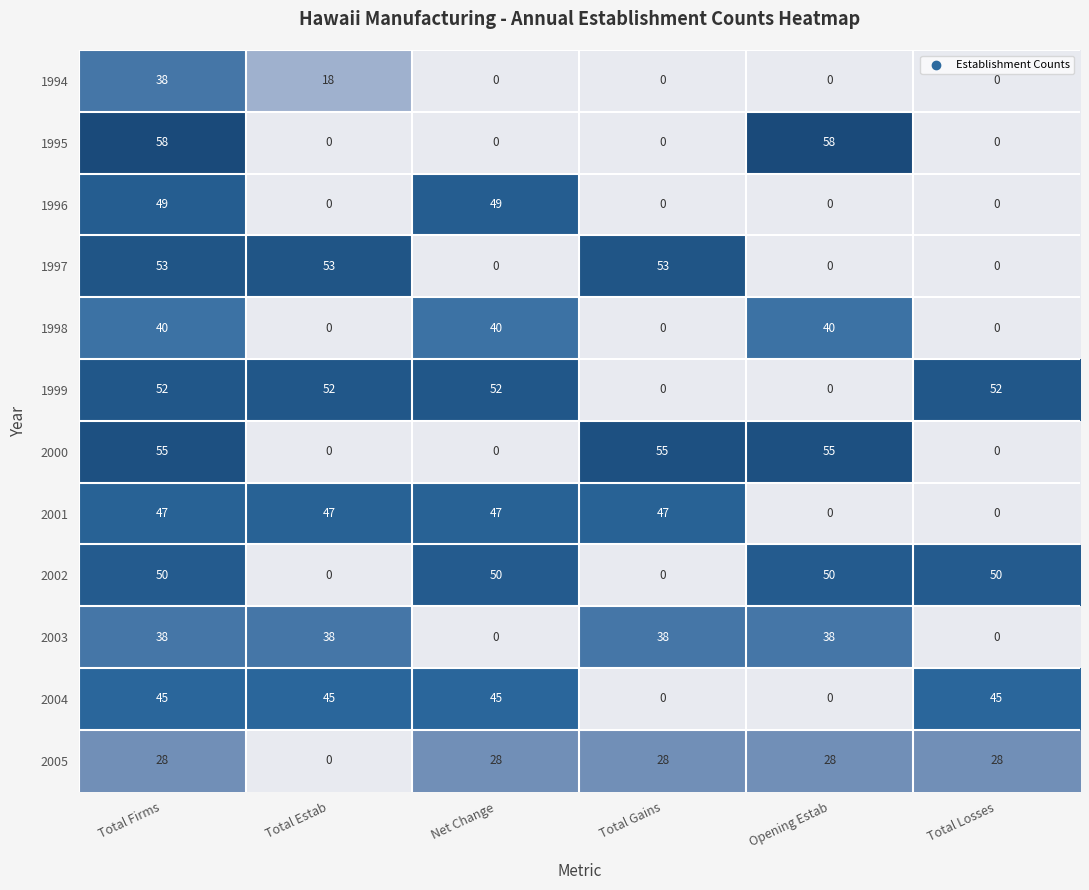

What is the spread (max minus min) of values at Total Gains?

55